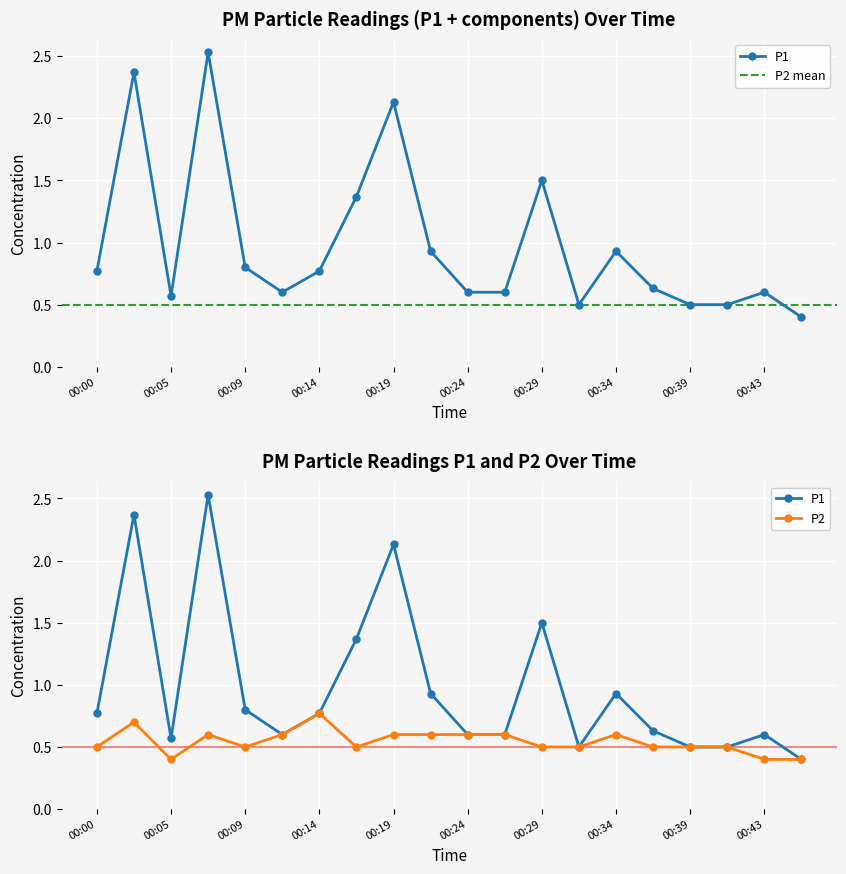

What are all the series names shown in the legend?

P1, P2